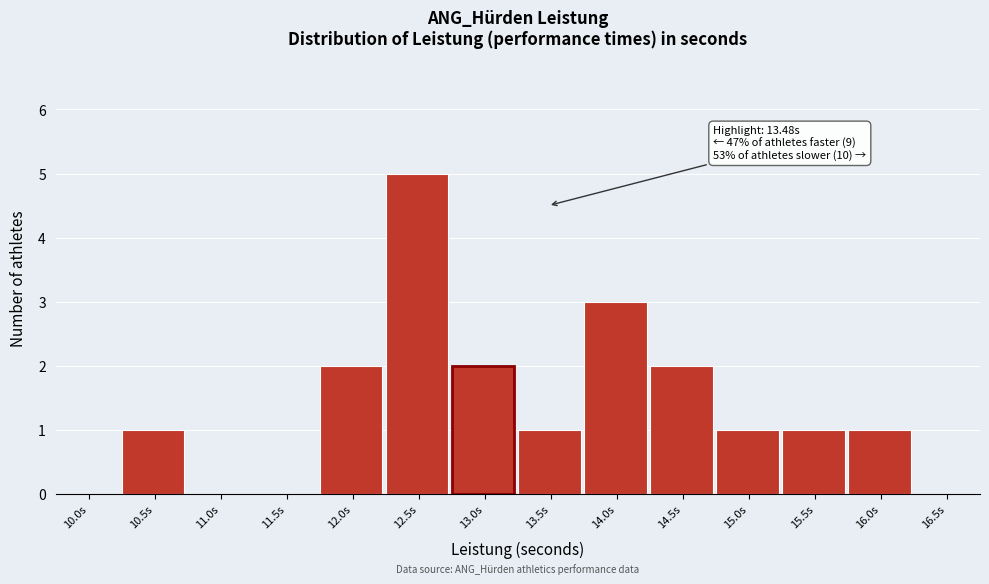

Reading right to left, transcribe all the data shown in this chart.

16.5s=0	16.0s=1	15.5s=1	15.0s=1	14.5s=2	14.0s=3	13.5s=1	13.0s=2	12.5s=5	12.0s=2	11.5s=0	11.0s=0	10.5s=1	10.0s=0